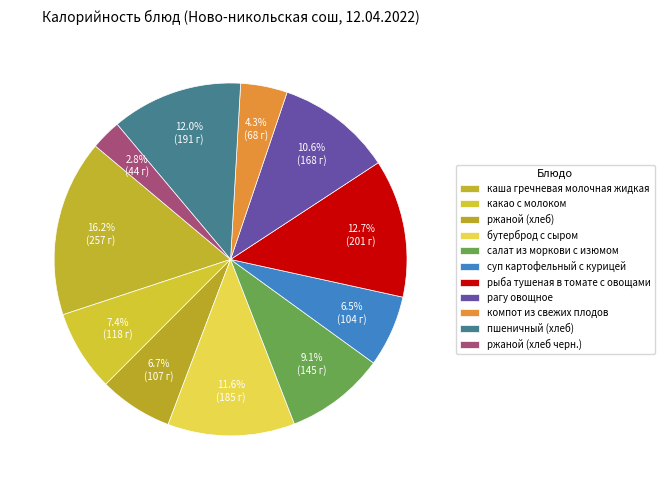

Count the number of slices in the pie.

11